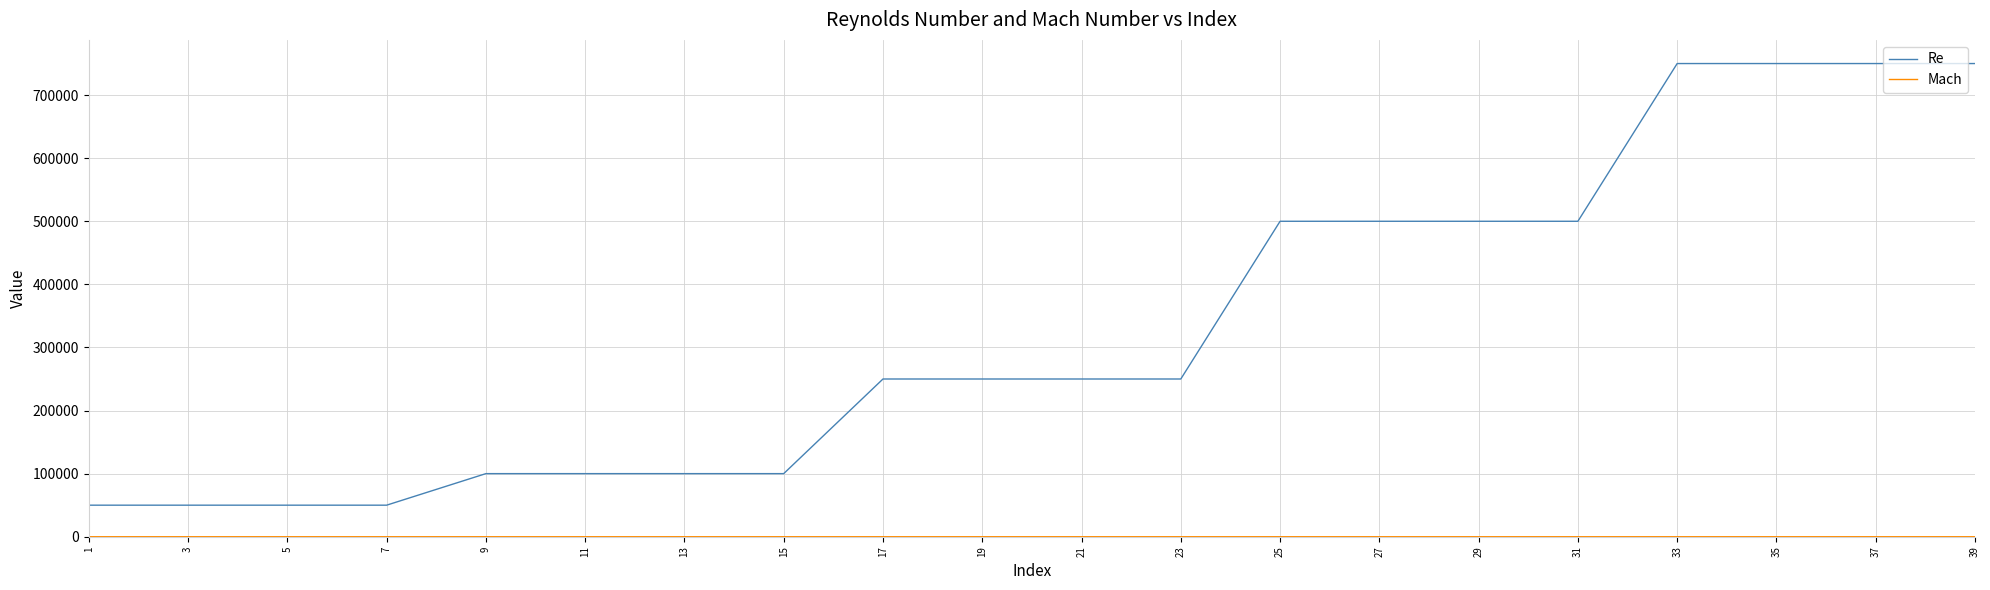

Between 9 and 23, which series saw the biggest shift?

Re